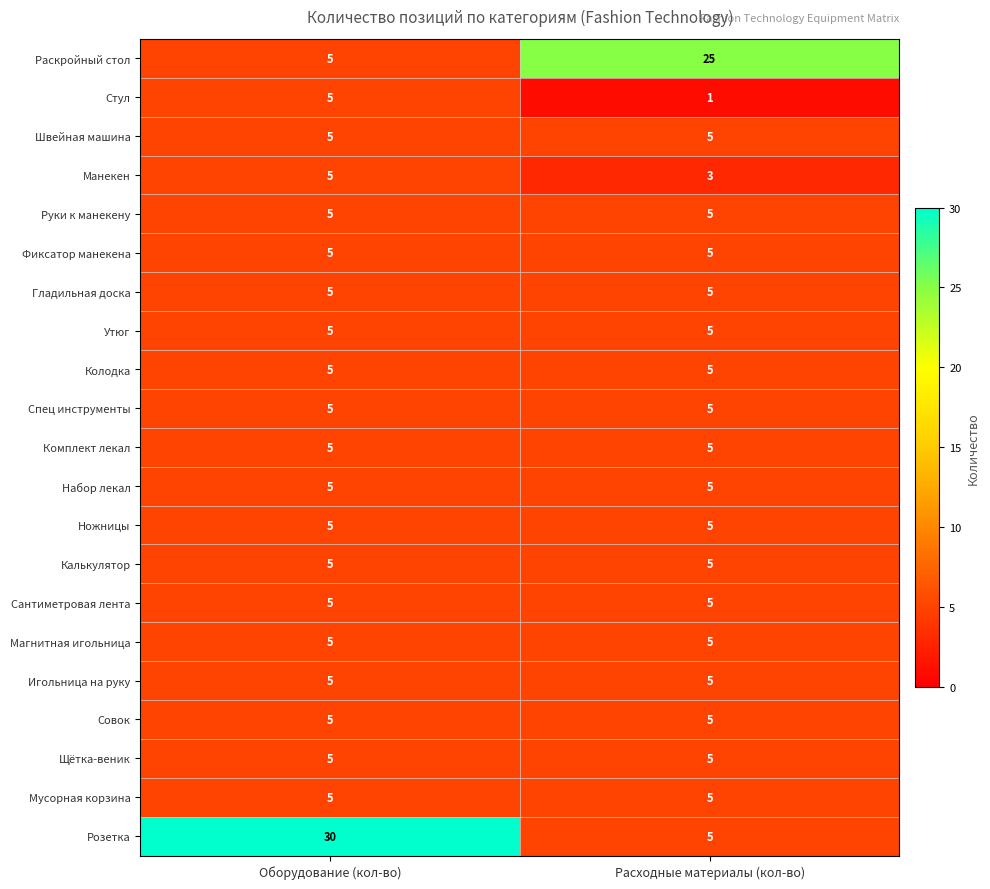

Between Оборудование (кол-во) and Расходные материалы (кол-во), which series saw the biggest shift?

Розетка